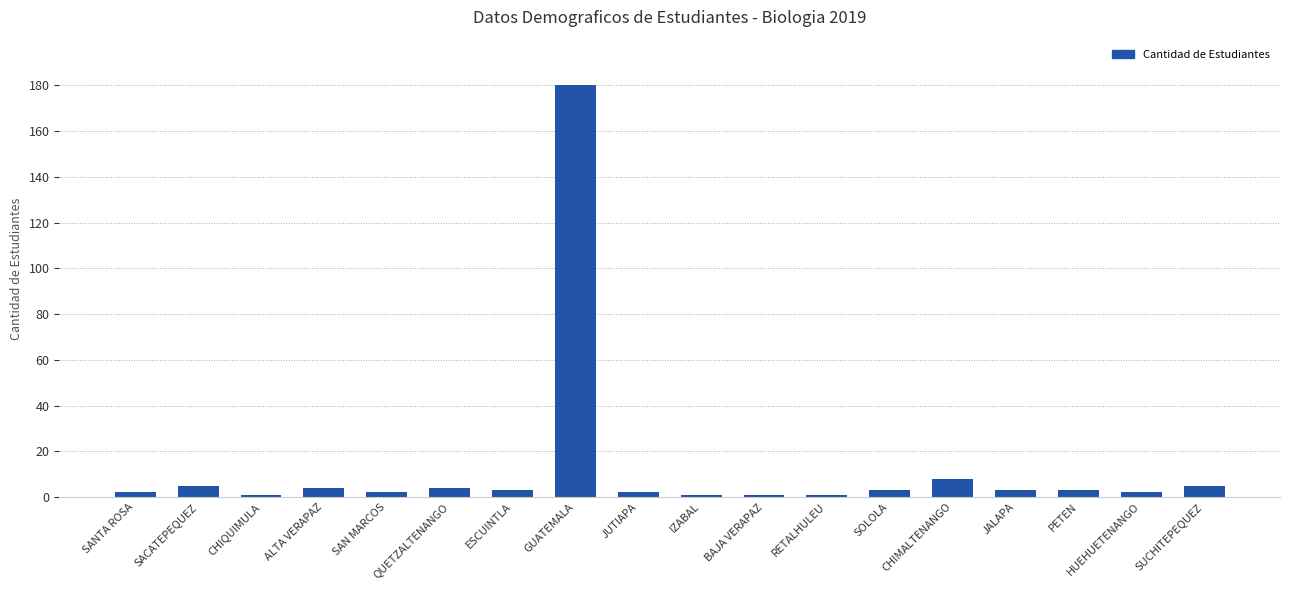

What is the label of the 1st bar from the left?

SANTA ROSA